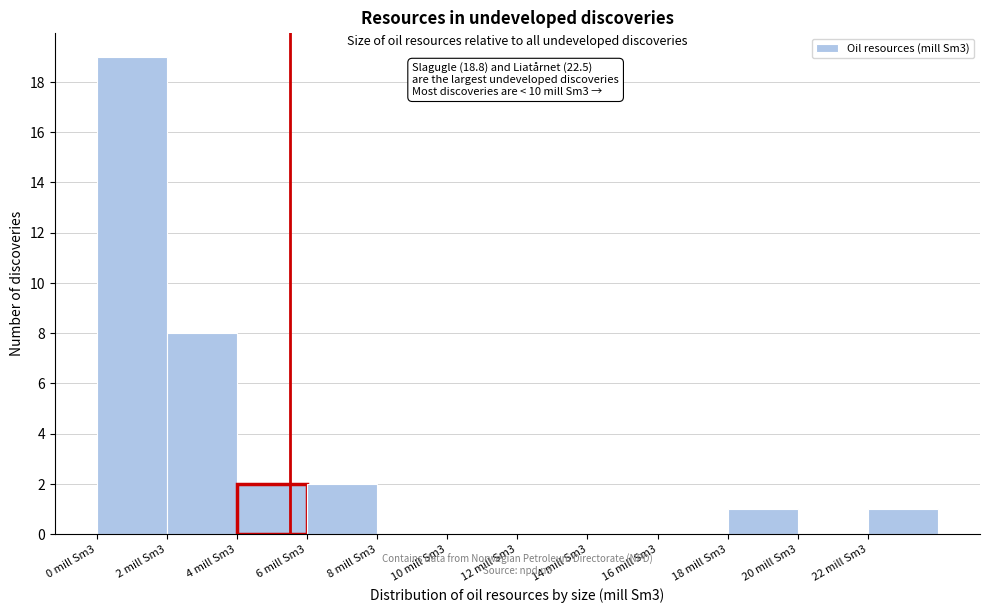

Reading right to left, extract all data points from this chart.

22 mill Sm3=1	20 mill Sm3=0	18 mill Sm3=1	16 mill Sm3=0	14 mill Sm3=0	12 mill Sm3=0	10 mill Sm3=0	8 mill Sm3=0	6 mill Sm3=2	4 mill Sm3=2	2 mill Sm3=8	0 mill Sm3=19